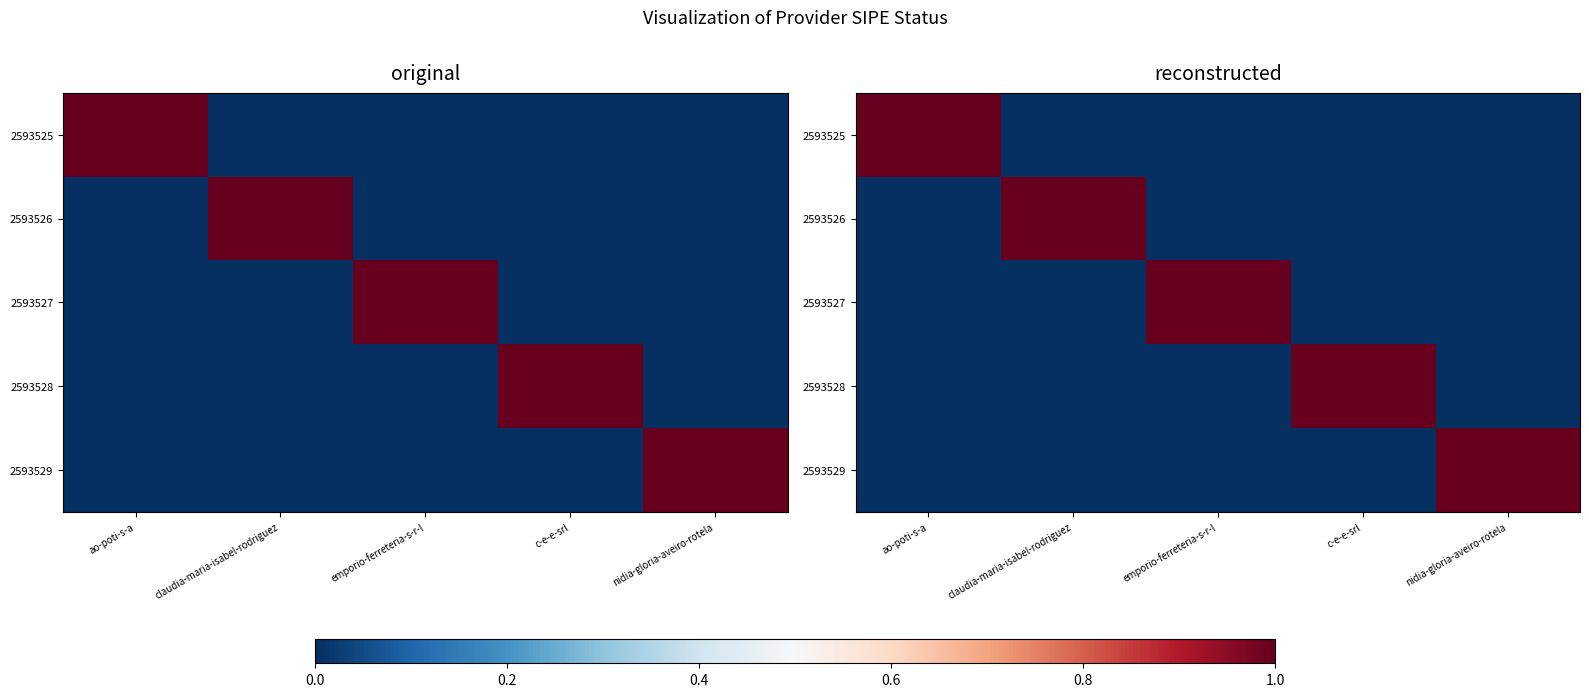

Which has a higher value, emporio-ferreteria-s-r-l or c-e-e-srl?

emporio-ferreteria-s-r-l